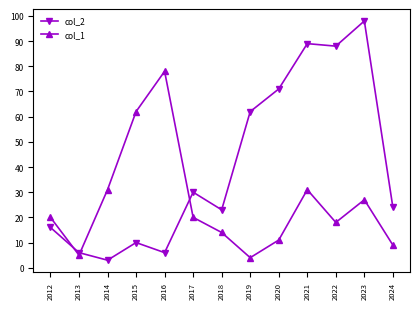

Reading left to right, extract all data points from this chart.

col_2: 2012=16	2013=6	2014=3	2015=10	2016=6	2017=30	2018=23	2019=62	2020=71	2021=89	2022=88	2023=98	2024=24
col_1: 2012=20	2013=5	2014=31	2015=62	2016=78	2017=20	2018=14	2019=4	2020=11	2021=31	2022=18	2023=27	2024=9